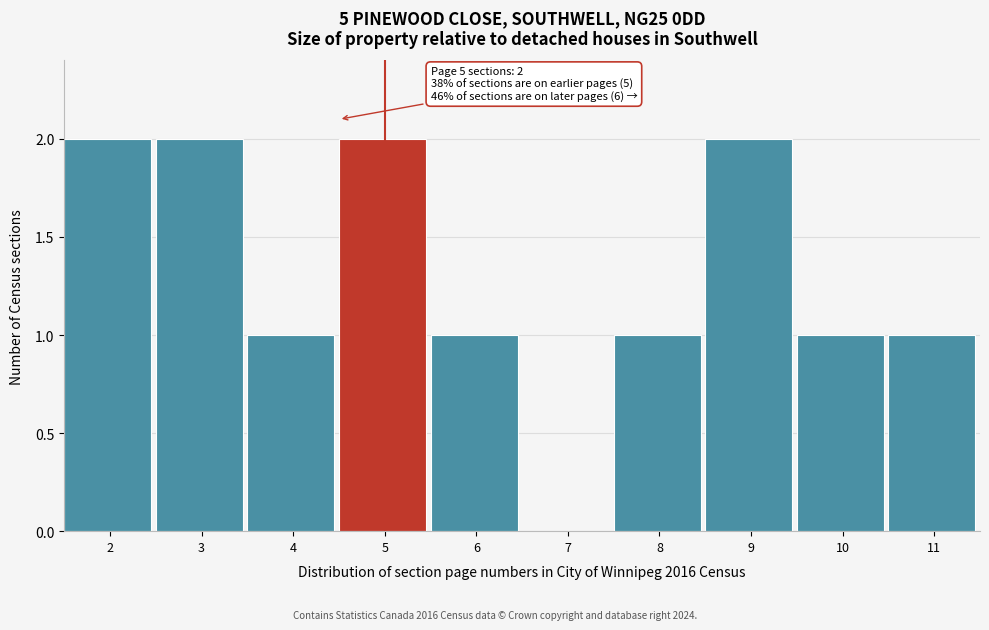

Reading left to right, list all the values displayed in this chart.

2=2	3=2	4=1	5=2	6=1	7=0	8=1	9=2	10=1	11=1